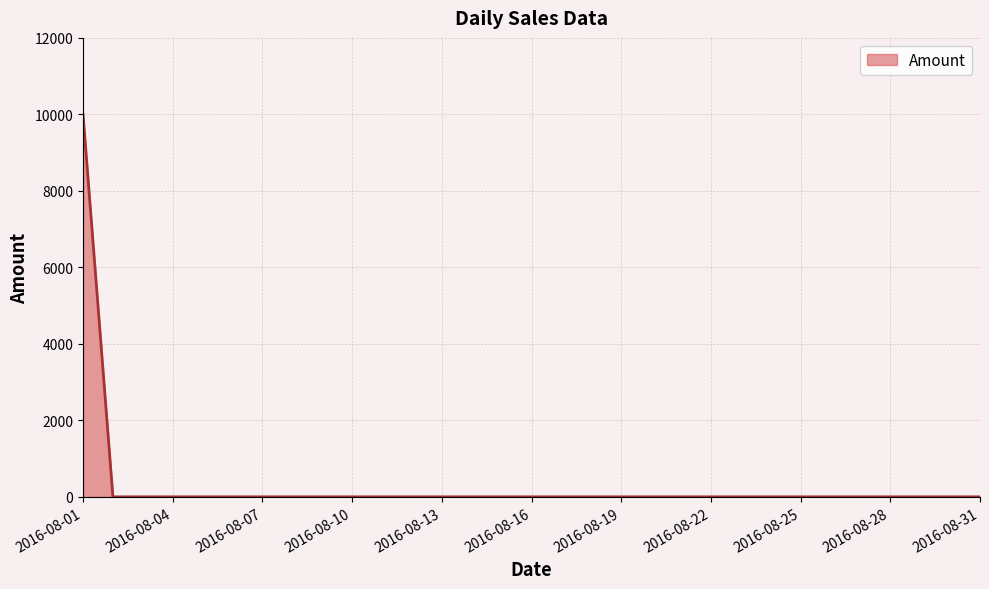

What is the greatest value displayed?

10000